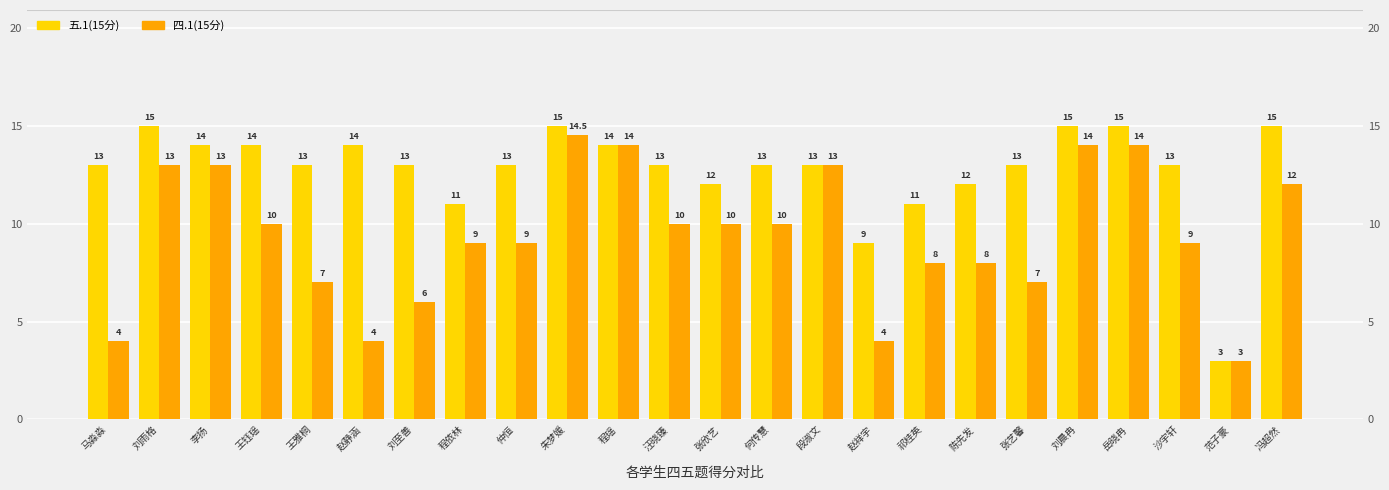

The 五.1(15分) series shows 7.9 at 岳晓冉. True or false?

False